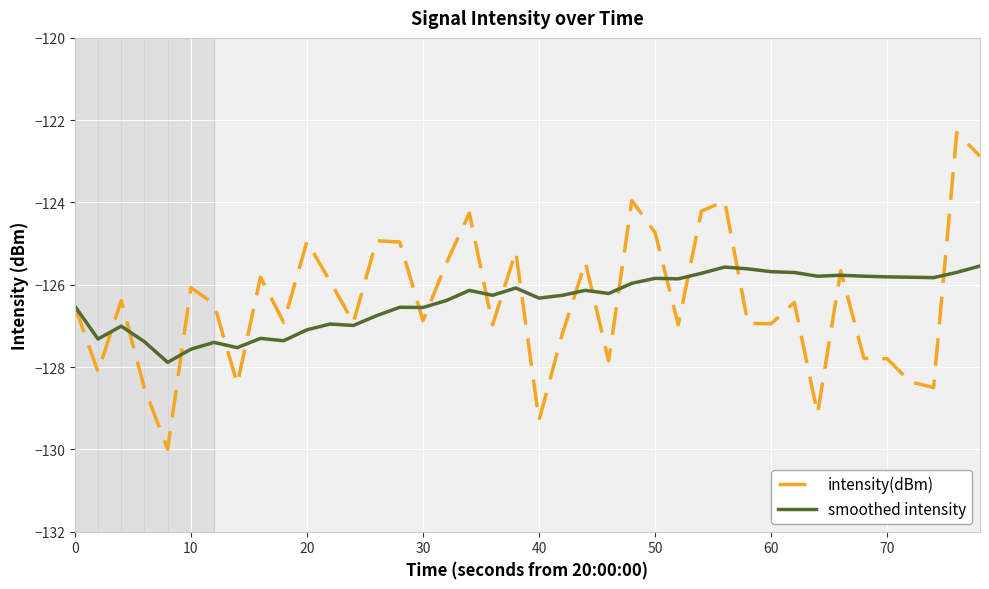

Which series has the largest range (max minus min)?

intensity(dBm)